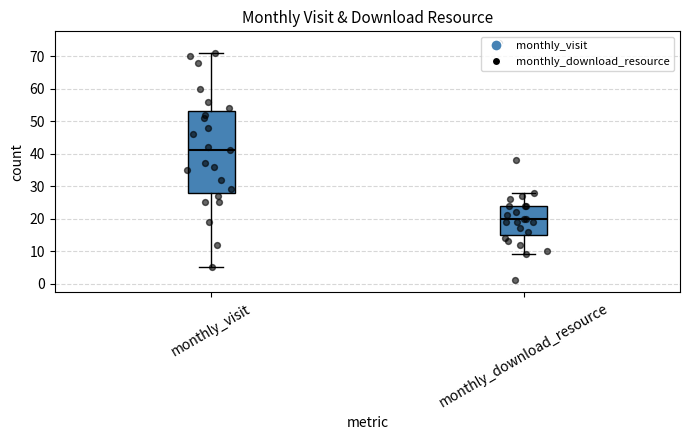

Which box is the tallest, from its lower edge to its upper edge?

monthly_visit